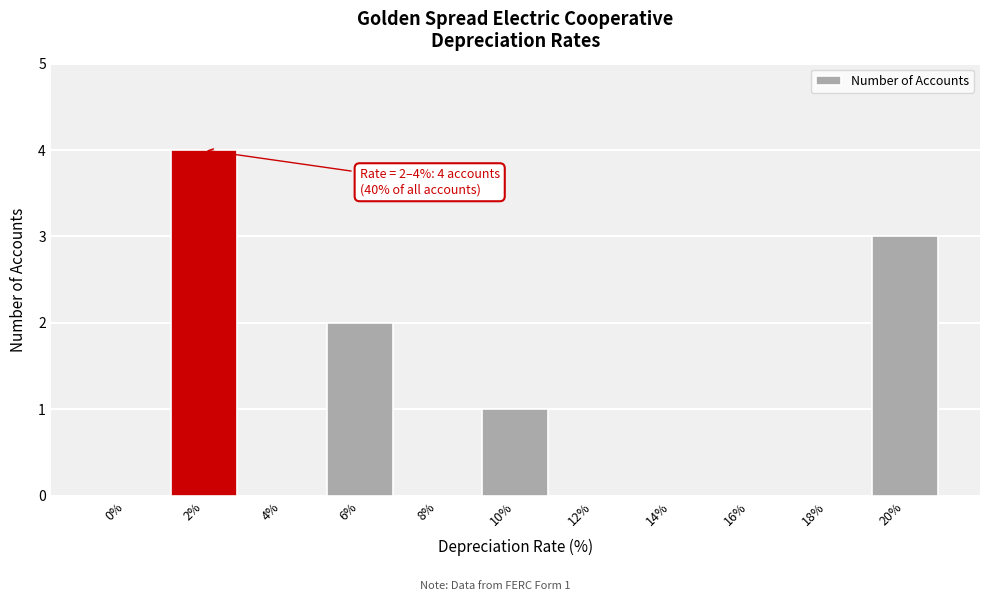

Reading left to right, what are all the values shown in this chart?

0%=0	2%=4	4%=0	6%=2	8%=0	10%=1	12%=0	14%=0	16%=0	18%=0	20%=3